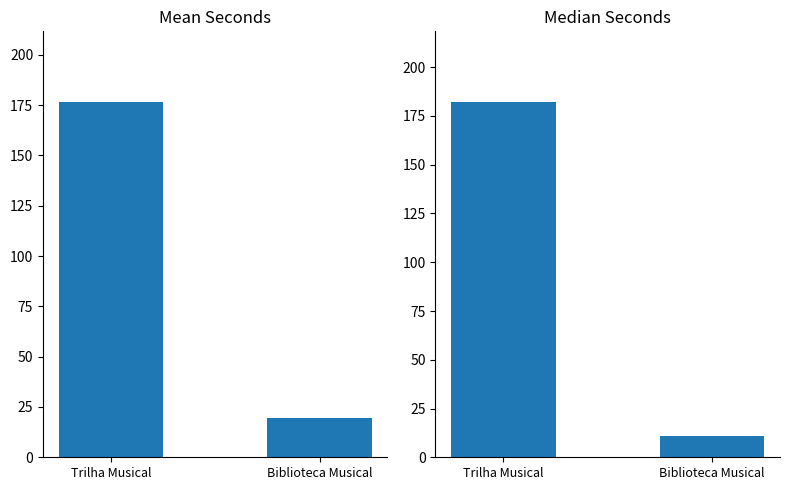

At which category does the chart reach its minimum across all series?

Biblioteca Musical